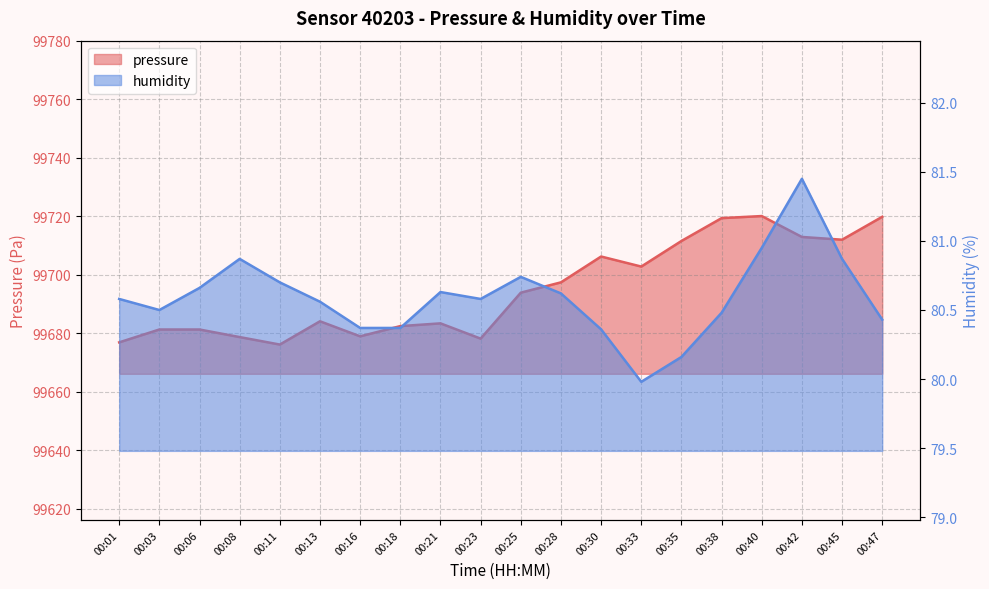

What is the difference between the highest and lowest values at 00:40?

99639.1